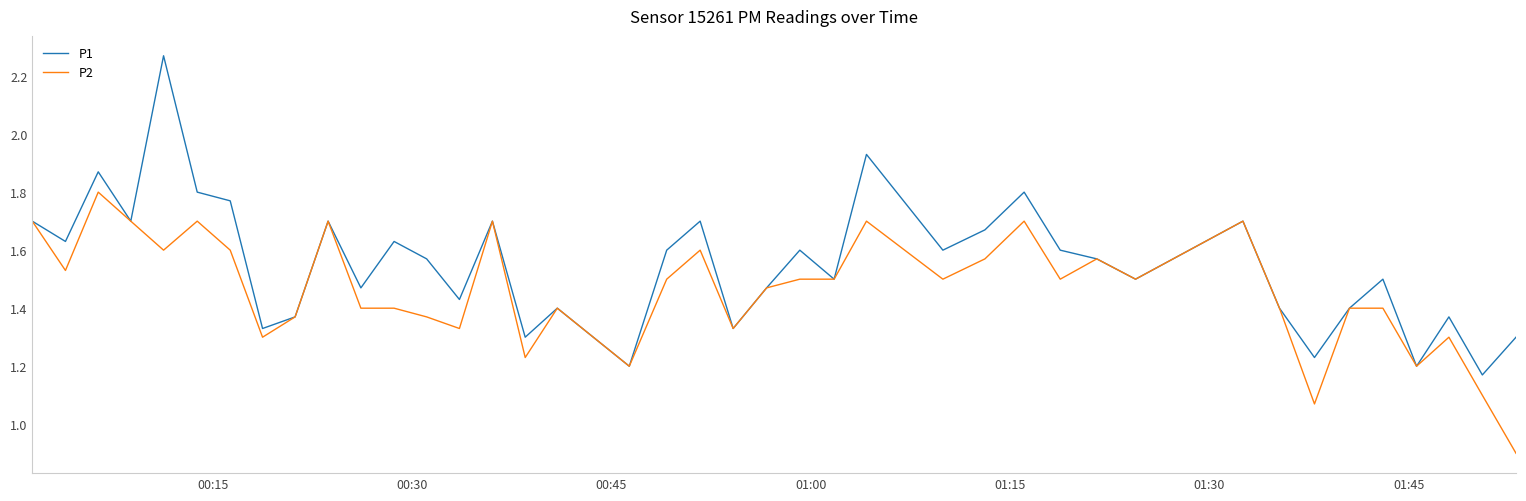

Rank the series by their maximum value, from highest to lowest.

P1, P2